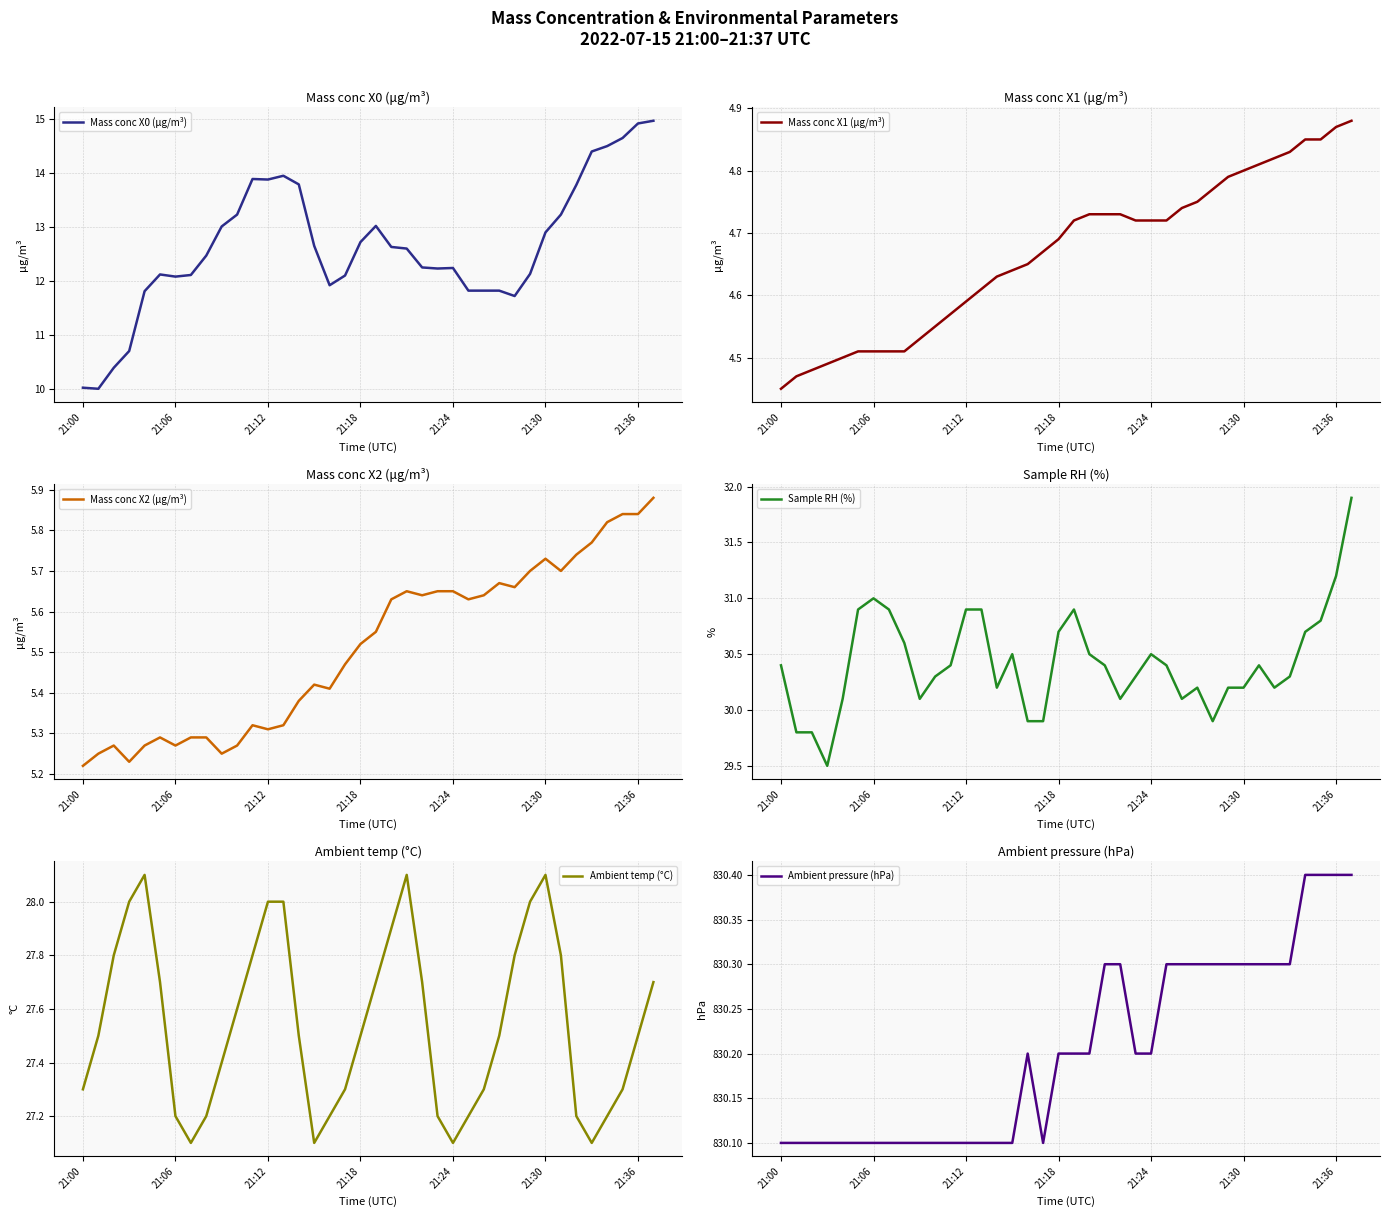

Rank the series by their maximum value, from lowest to highest.

Mass conc X1 (μg/m³), Mass conc X2 (μg/m³), Mass conc X0 (μg/m³), Ambient temp (°C), Sample RH (%), Ambient pressure (hPa)